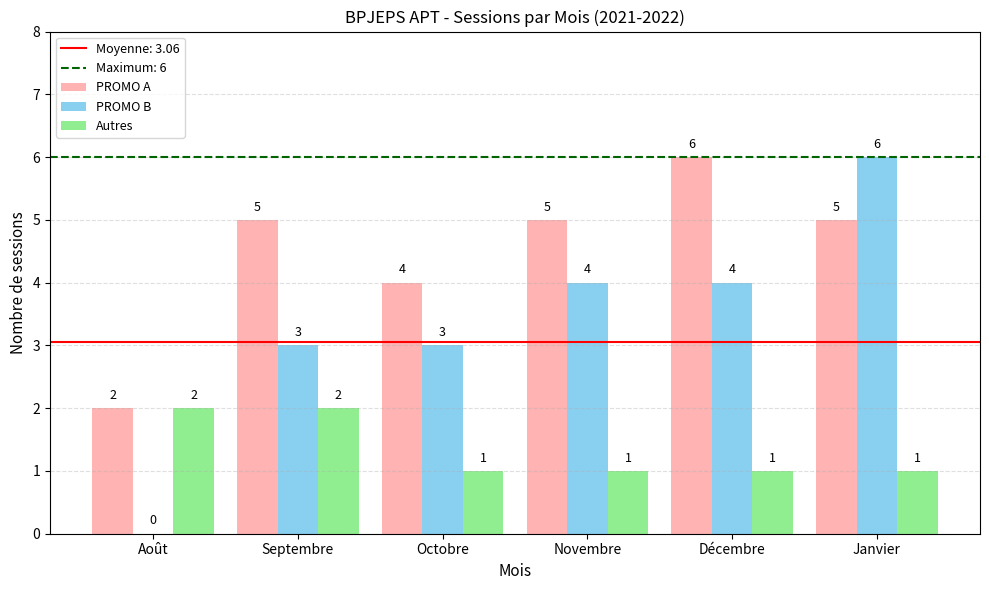

How many positive values does the PROMO B series have?

5